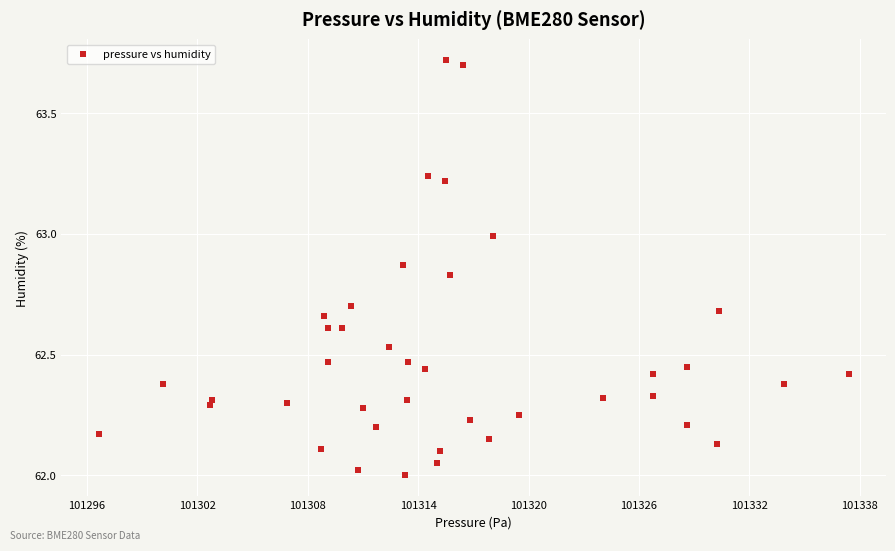

What is the range of X values (max minus min)?

40.7